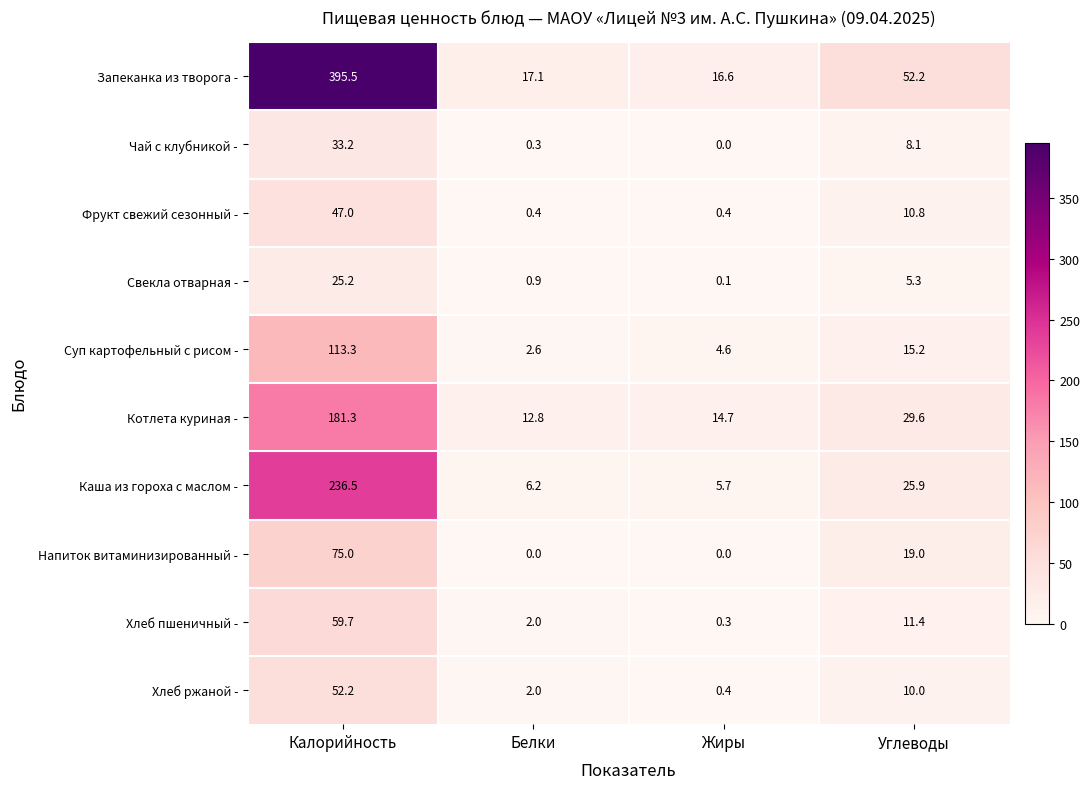

What value does the Хлеб ржаной - series have at Белки?

2.0